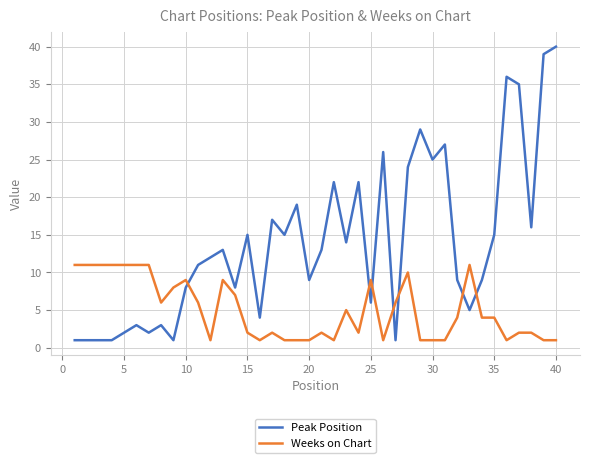

How many lines are shown in the chart?

2